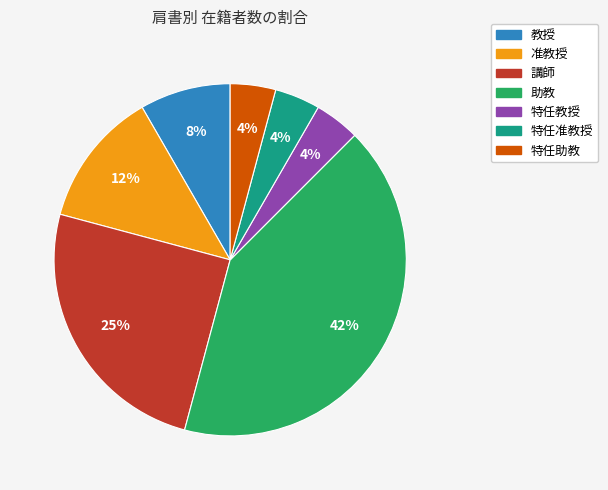

Is 特任助教 the majority of the pie?

No